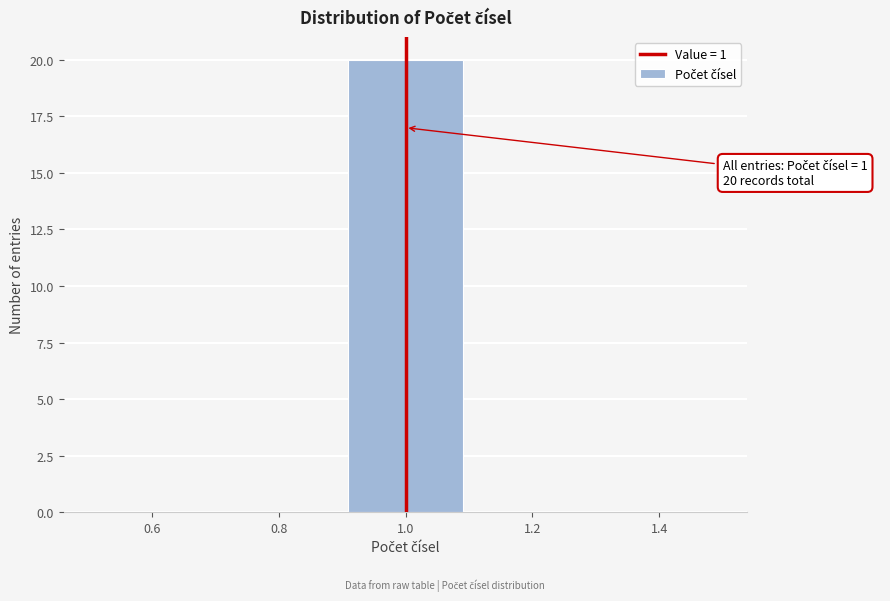

Which range on the x-axis has the tallest bar?

0.9 to 1.1